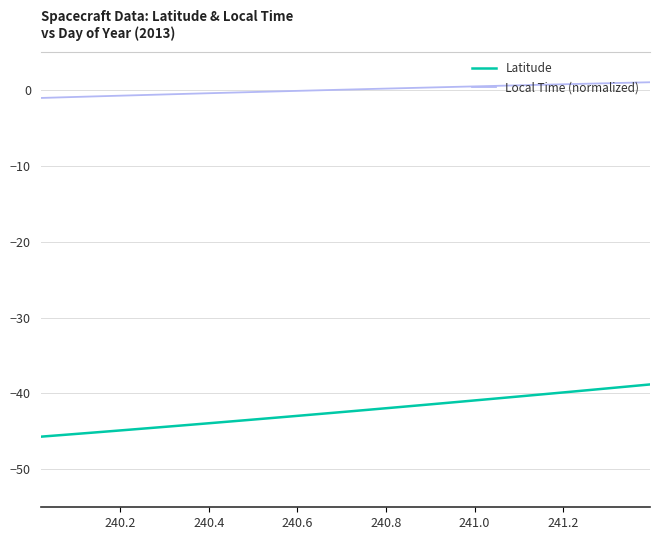

True or false: Latitude and Local Time (normalized) cross at least once.

False